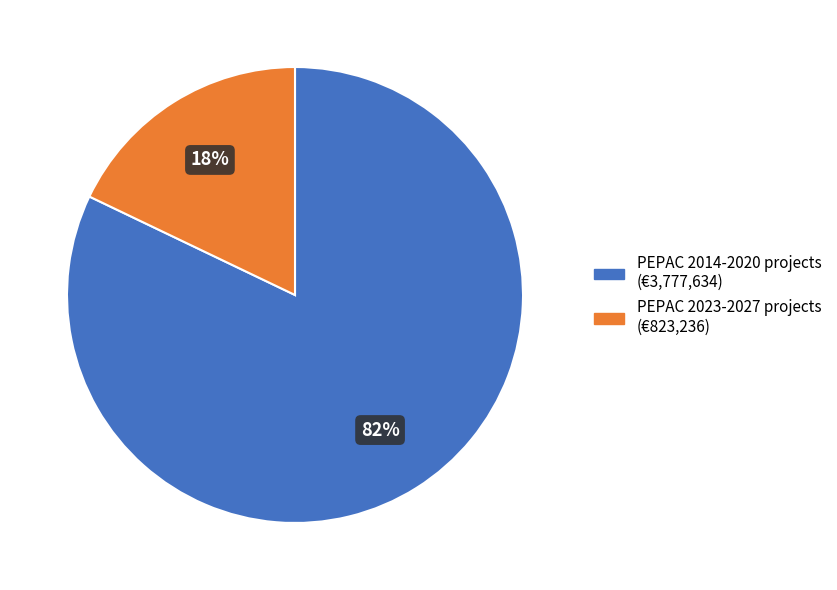

How many slices are in this pie chart?

2